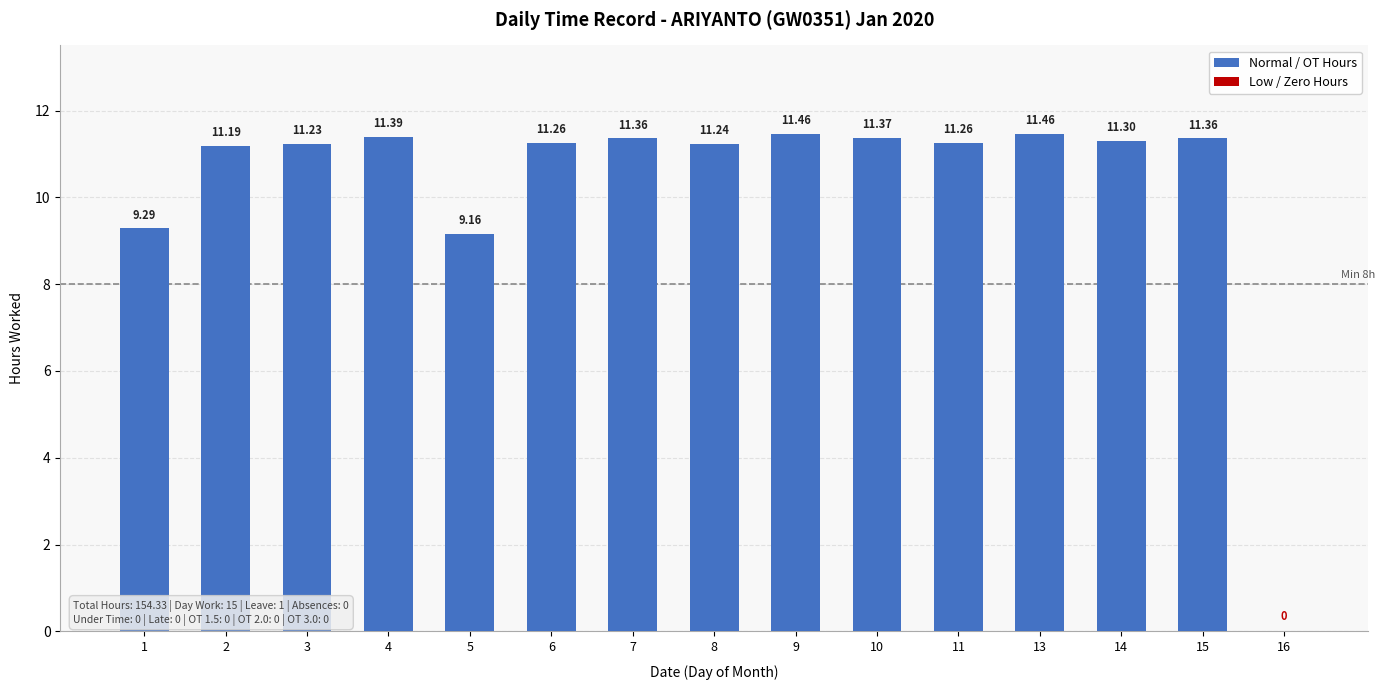

Is it true that the value at 15 is 6.0?

False